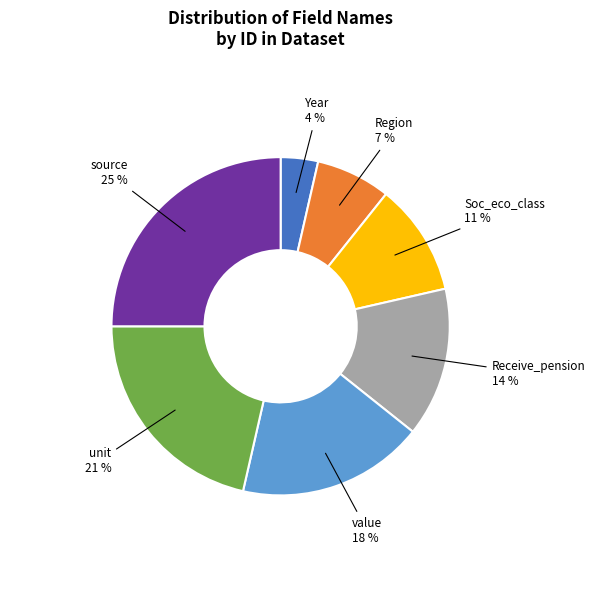

To the nearest percent, what is the average slice percentage?

14%